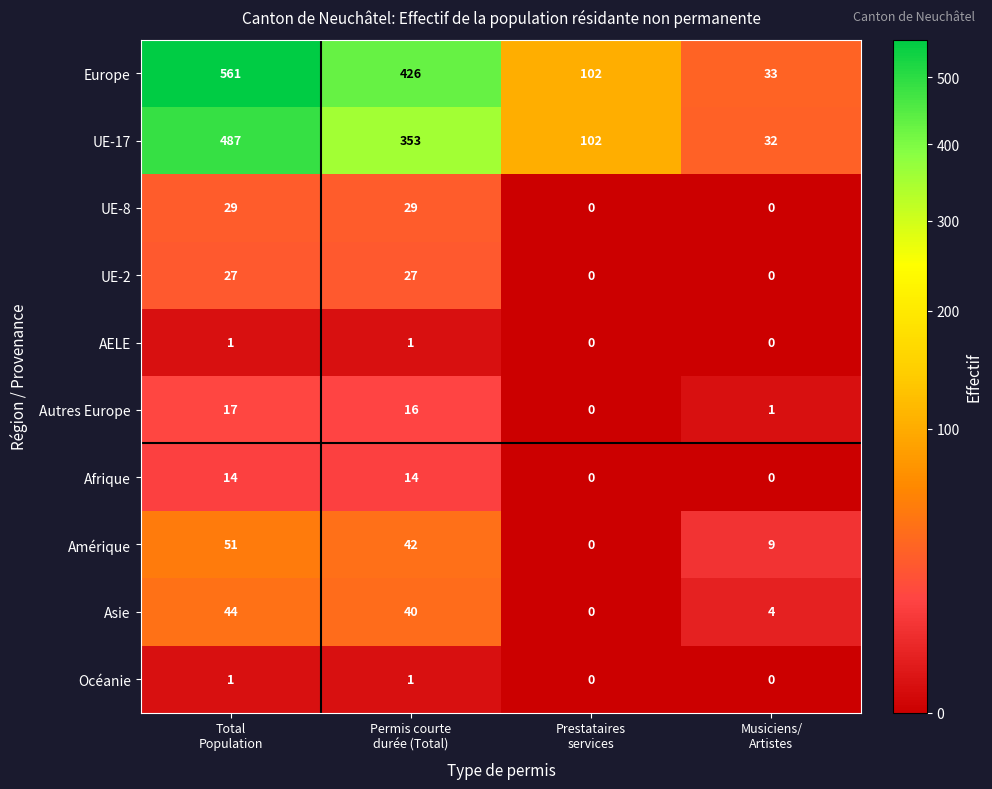

What is the sum of all Afrique values?

28